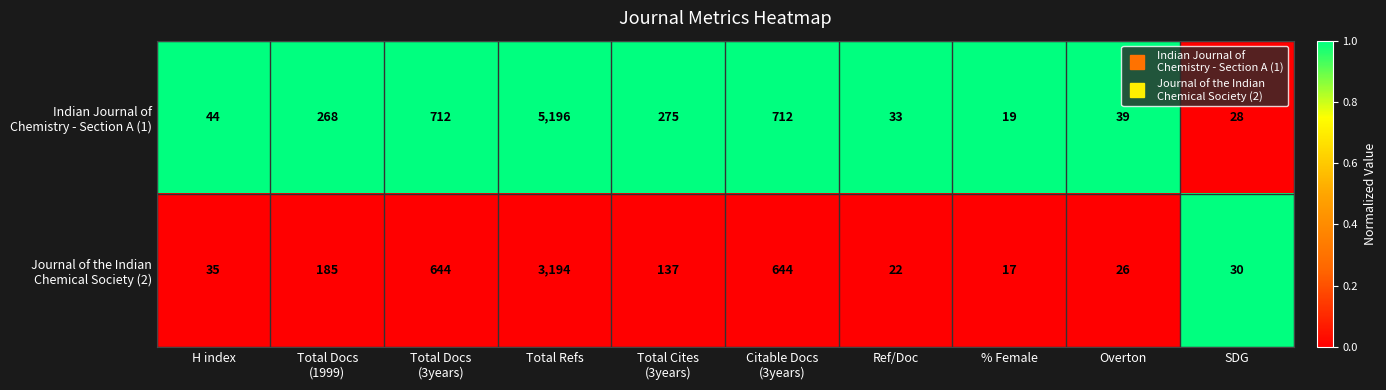

What is the smallest value displayed?

17